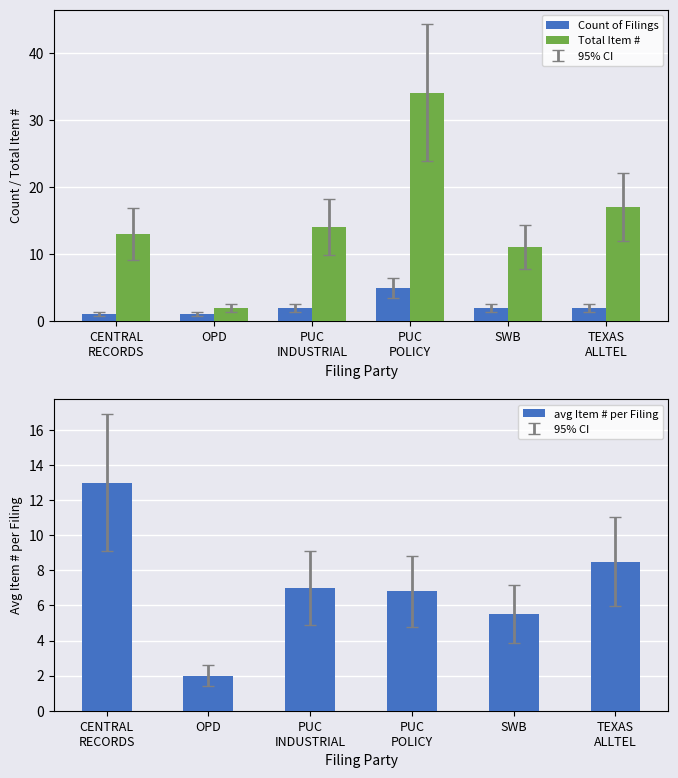

At how many categories does at least one series exceed 20?

1